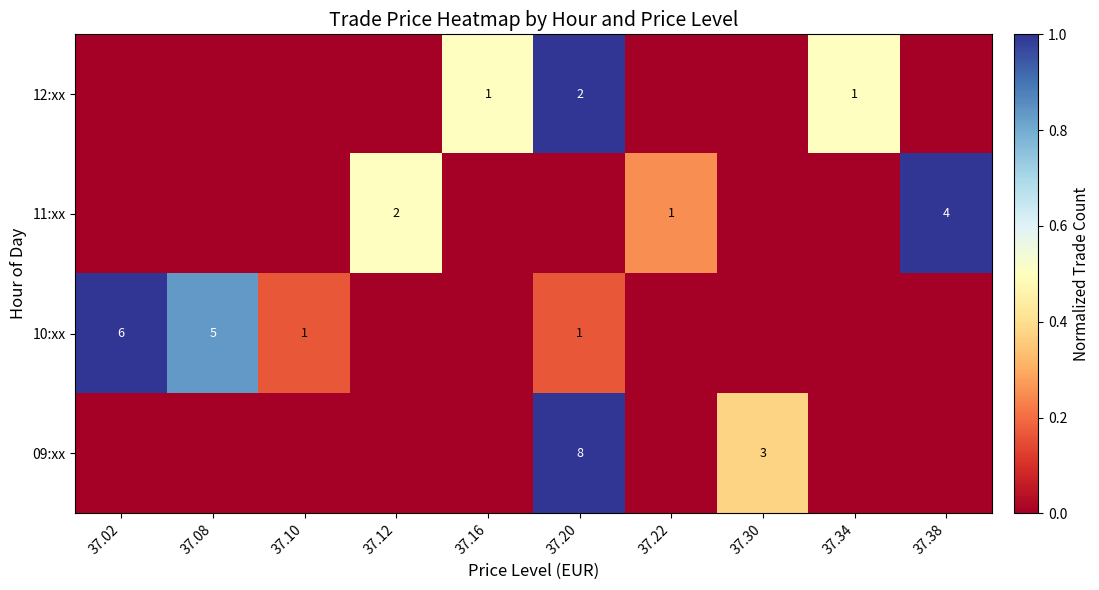

The 10:xx series shows 1 at 37.20. True or false?

True